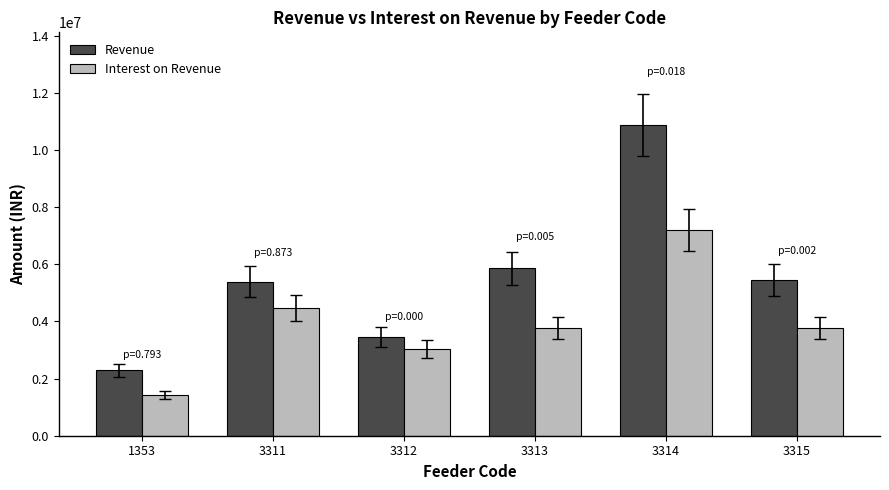

Does the chart contain stacked bars?

No